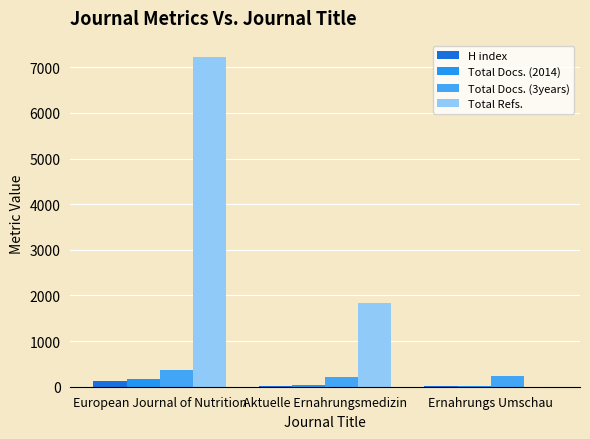

Rank the categories by Total Docs. (3years) value from lowest to highest.

Aktuelle Ernahrungsmedizin, Ernahrungs Umschau, European Journal of Nutrition